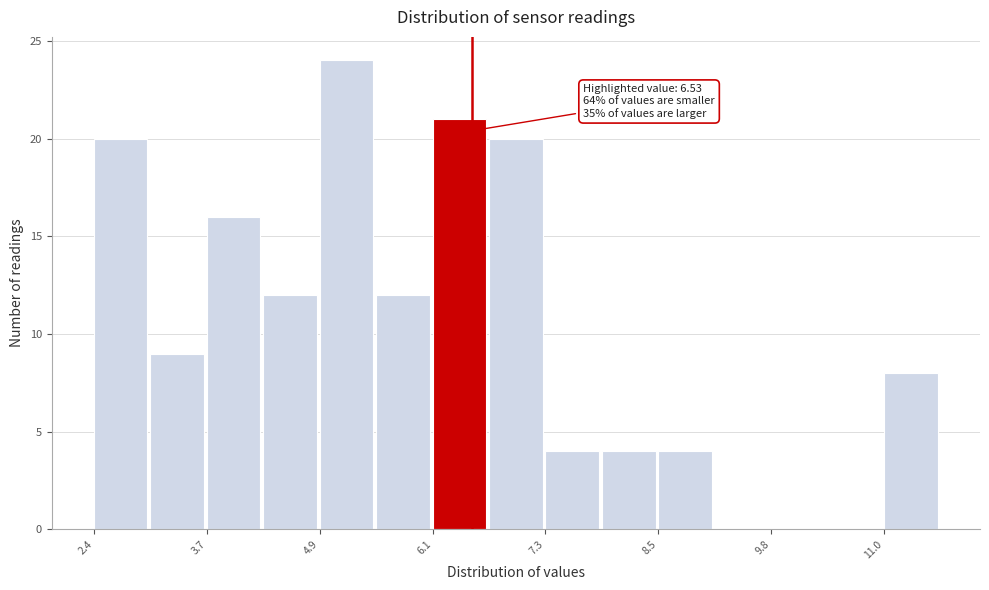

Around what value on the x-axis is the tallest bar? Give the approximate position of its centre, as read against the axis.

5.2